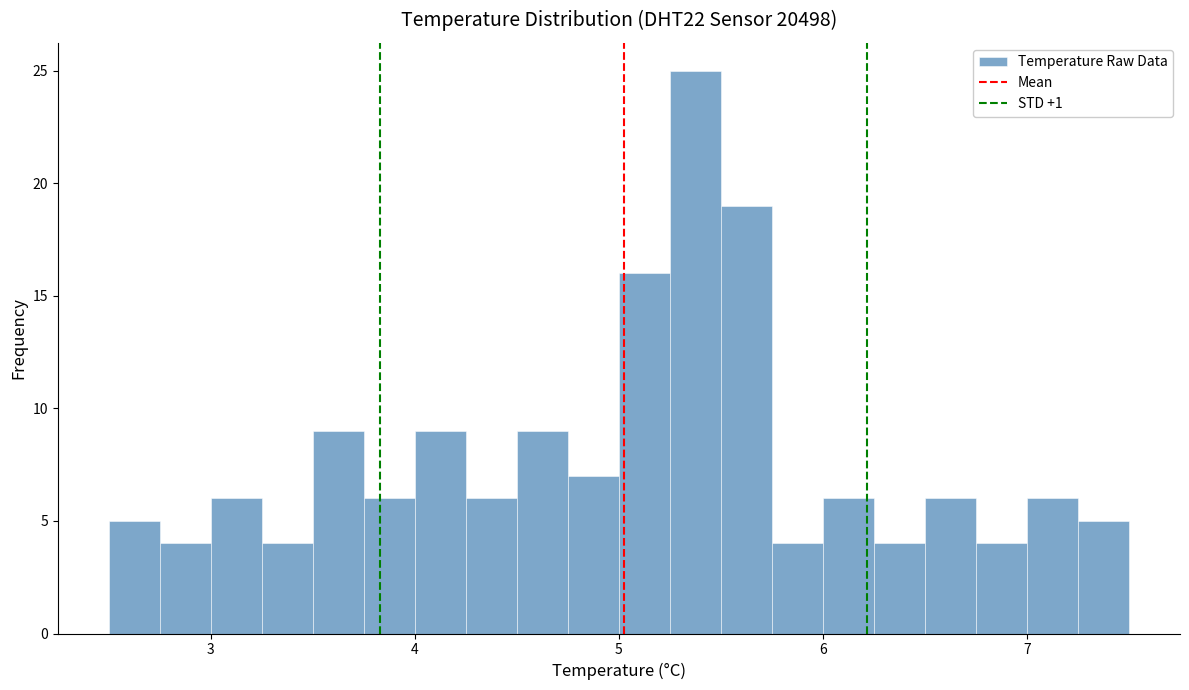

Read against the x-axis, roughly where is the centre of the tallest bar?

5.4